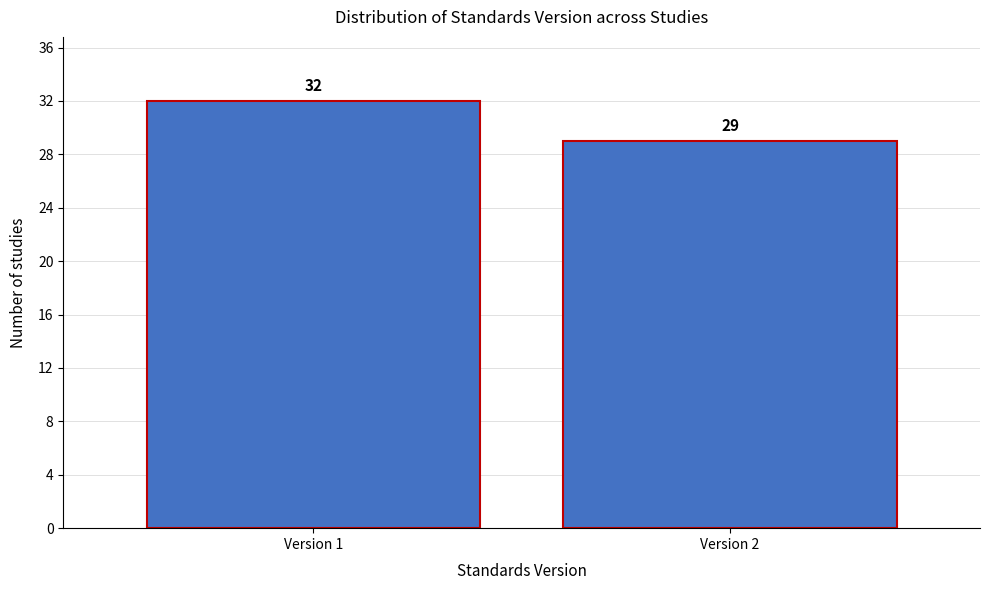

Reading left to right, list all the values displayed in this chart.

32	29